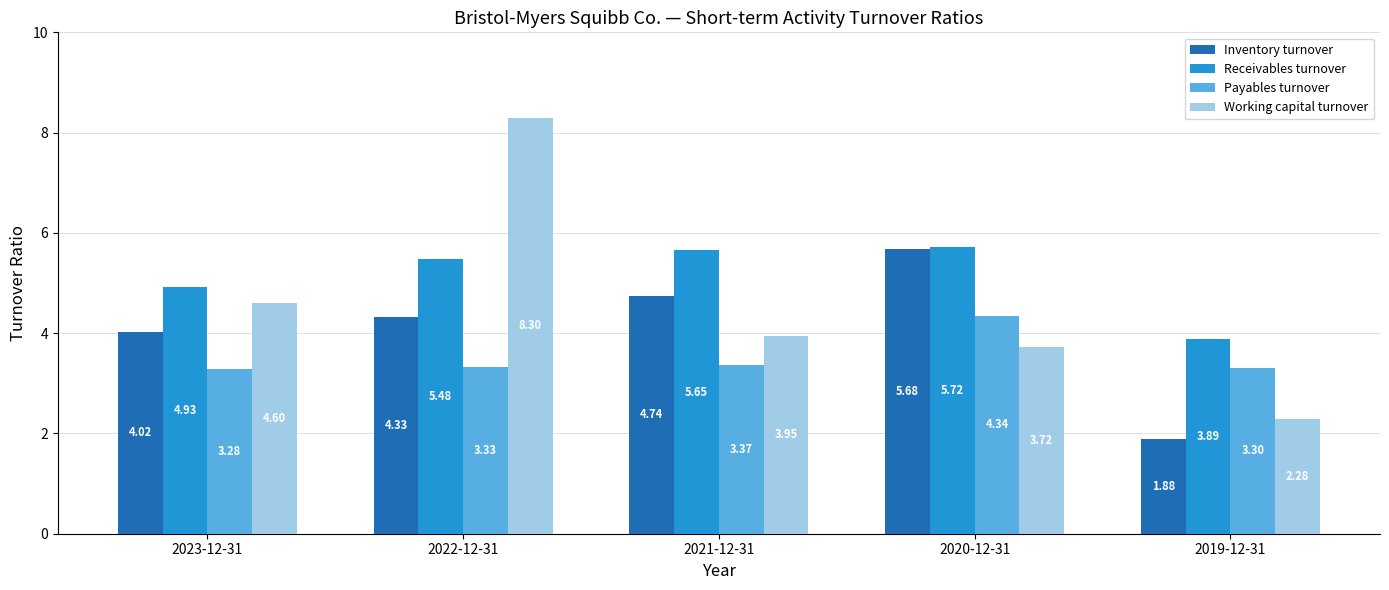

What is the difference between the maximum and minimum values in the Working capital turnover series?

6.0